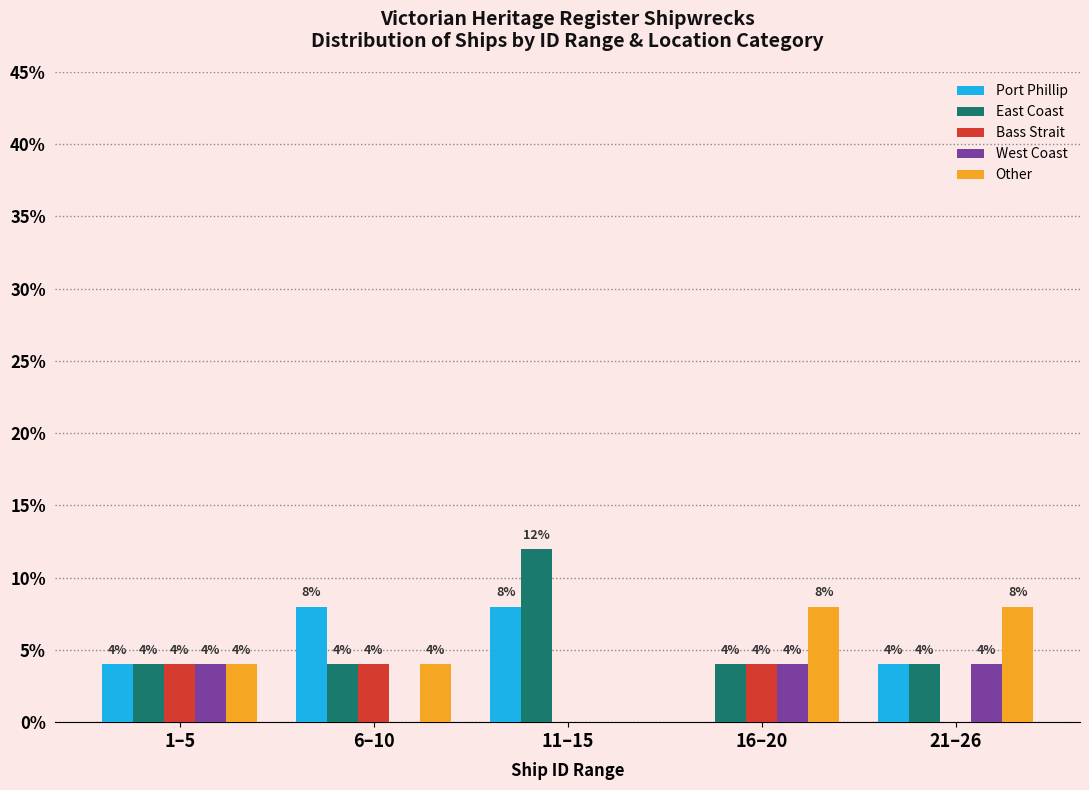

Reading right to left, transcribe all the data shown in this chart.

Port Phillip: 21–26=4	16–20=0	11–15=8	6–10=8	1–5=4
East Coast: 21–26=4	16–20=4	11–15=12	6–10=4	1–5=4
Bass Strait: 21–26=0	16–20=4	11–15=0	6–10=4	1–5=4
West Coast: 21–26=4	16–20=4	11–15=0	6–10=0	1–5=4
Other: 21–26=8	16–20=8	11–15=0	6–10=4	1–5=4